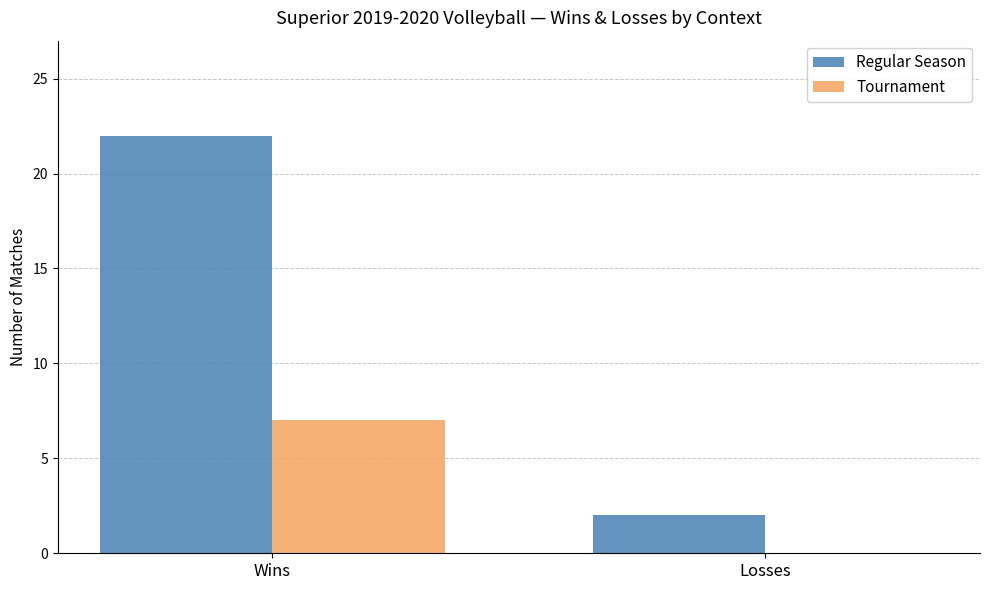

How many Tournament values are between 0 and 7?

2